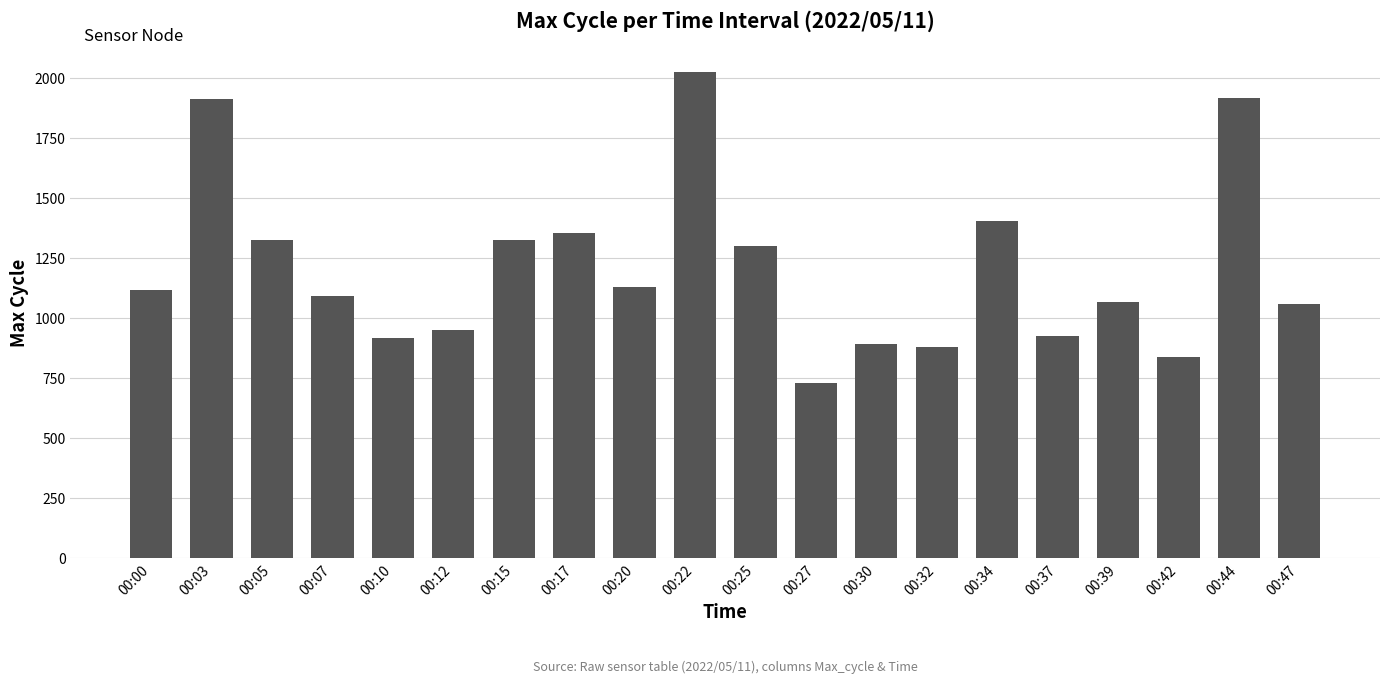

What is the difference between the maximum and minimum values?

1298